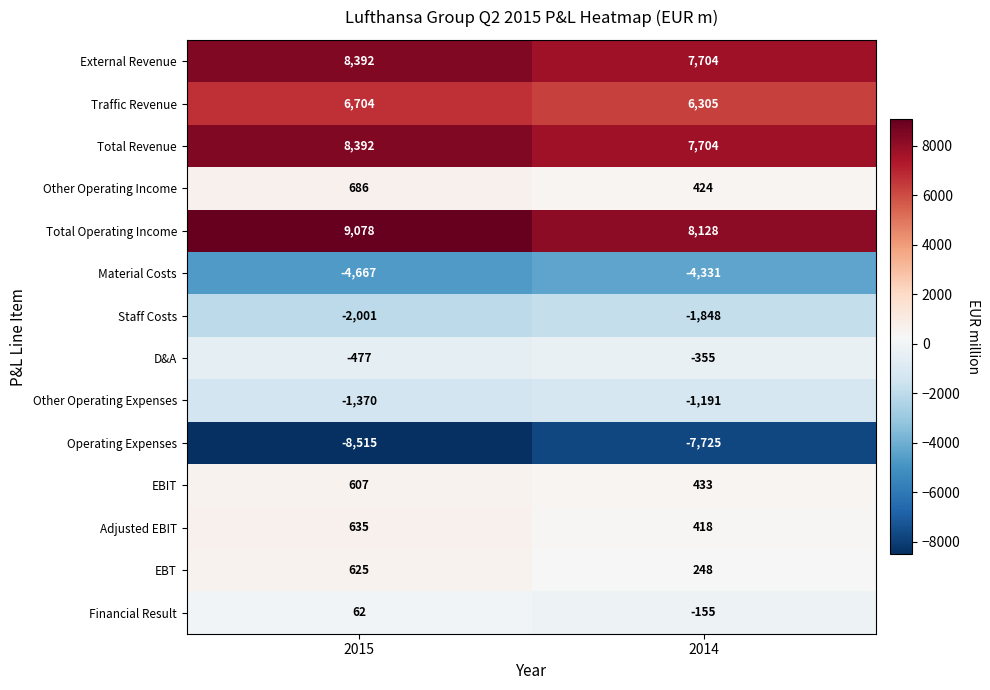

Rank the categories by Material Costs value from highest to lowest.

2014, 2015